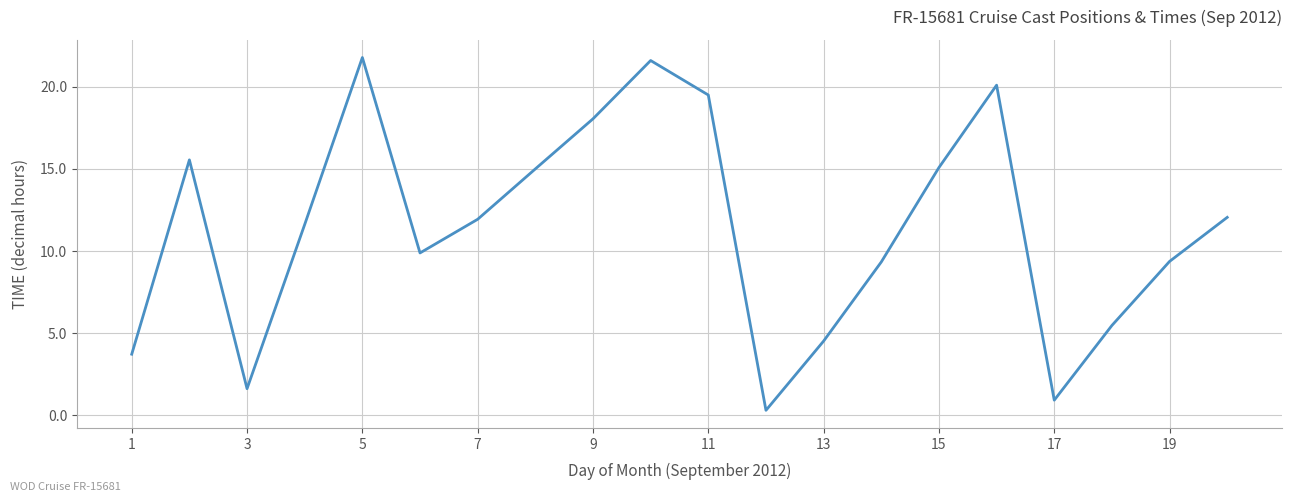

True or false: the data has more than 2 interior local peaks.

True